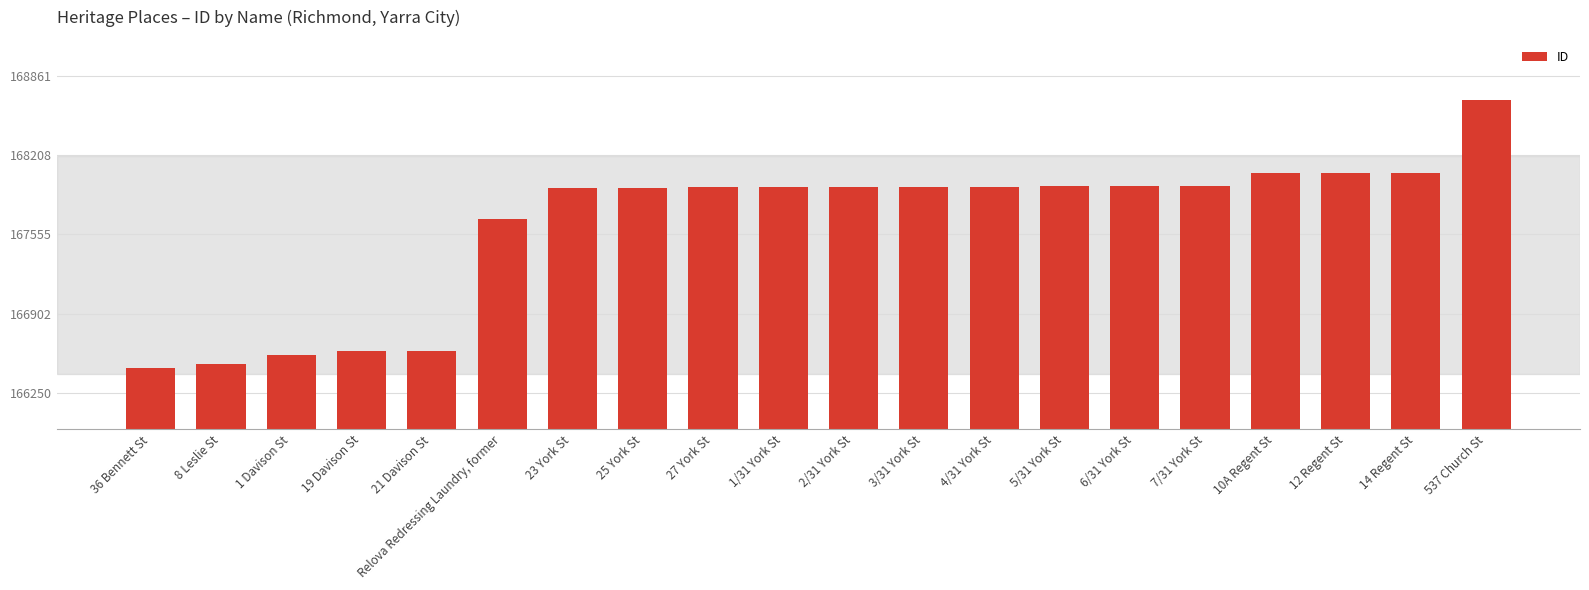

The value at 23 York St is 167941. True or false?

True